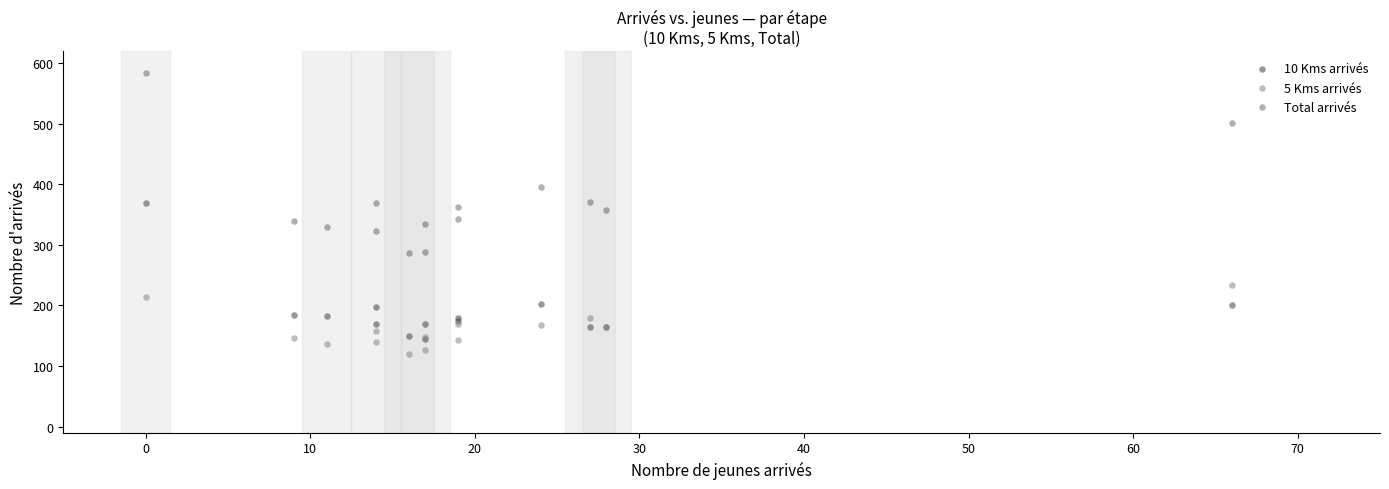

What are all the series names shown in the legend?

10 Kms arrivés, 5 Kms arrivés, Total arrivés